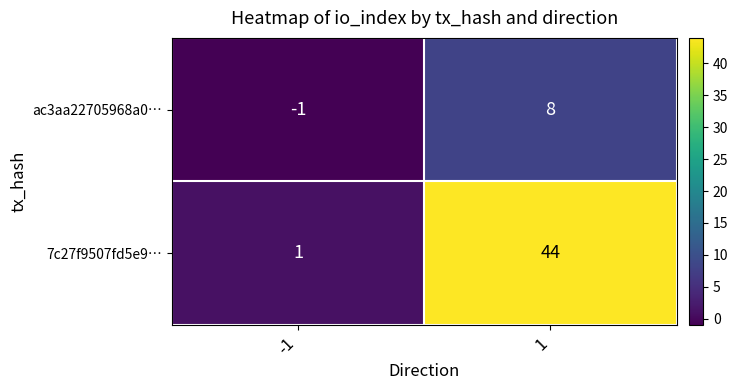

At how many categories does at least one series exceed 35?

1